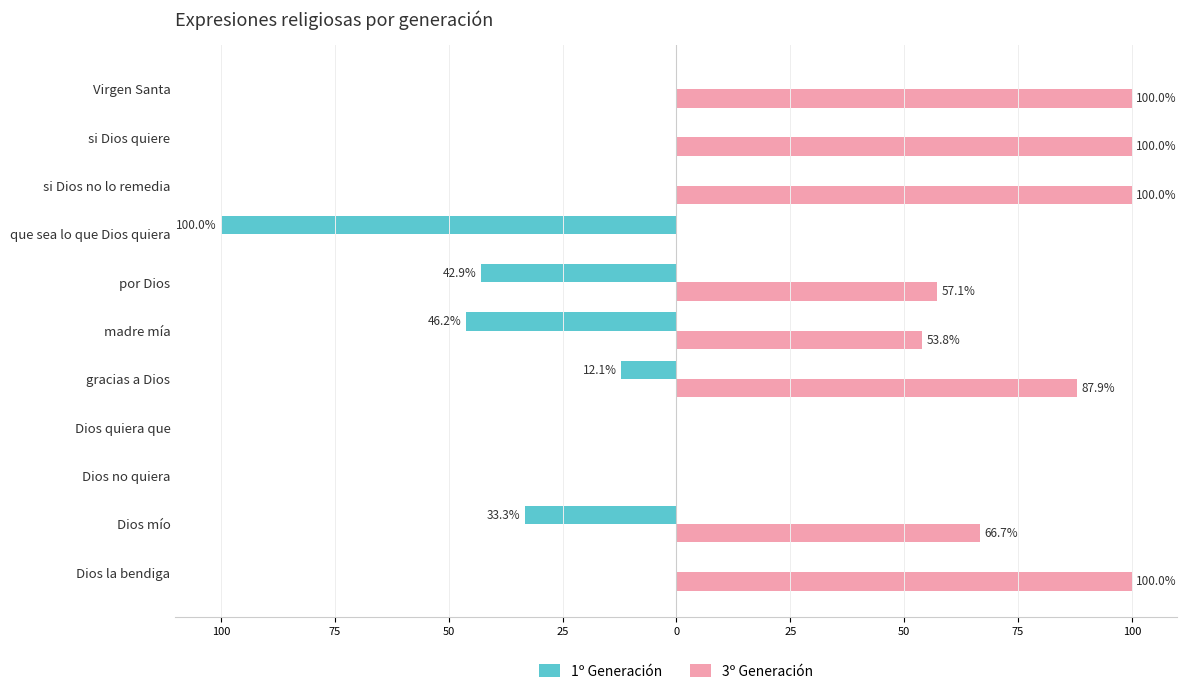

What are all the series names shown in the legend?

1º Generación, 3º Generación